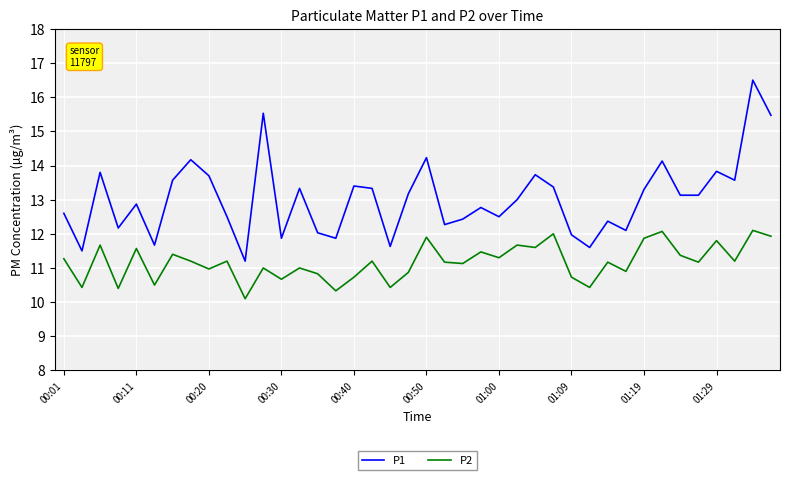

Rank the series by their maximum value, from highest to lowest.

P1, P2